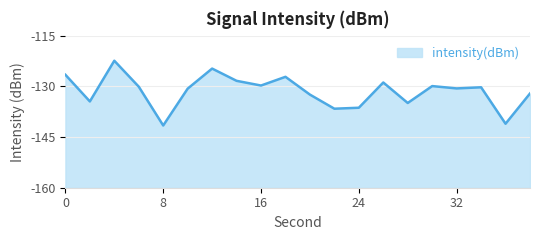

What is the change in value from 8 to 32?

+11.0